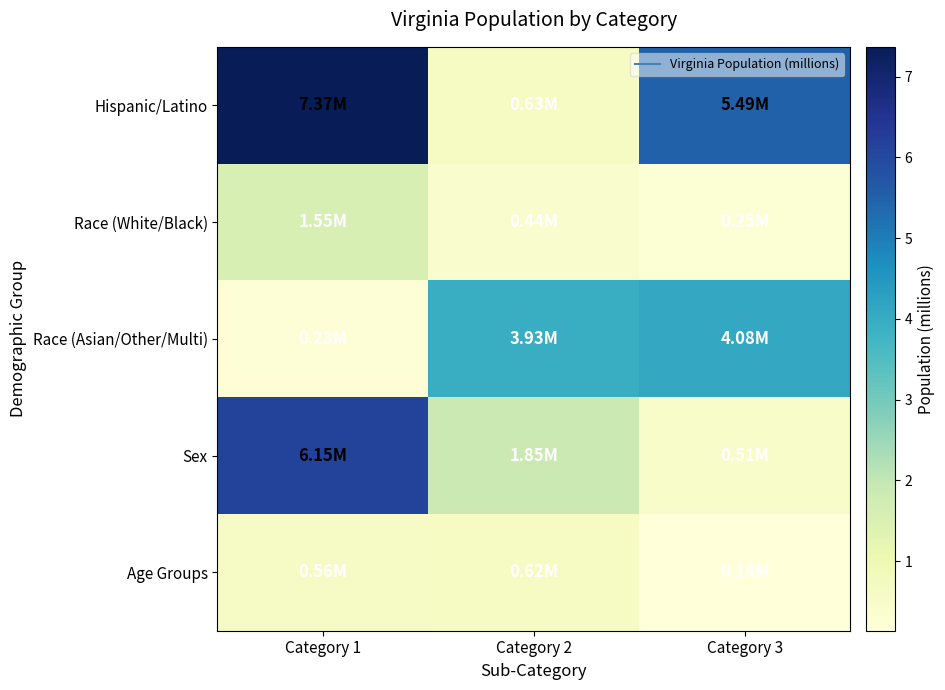

Count the number of categories in the chart.

3